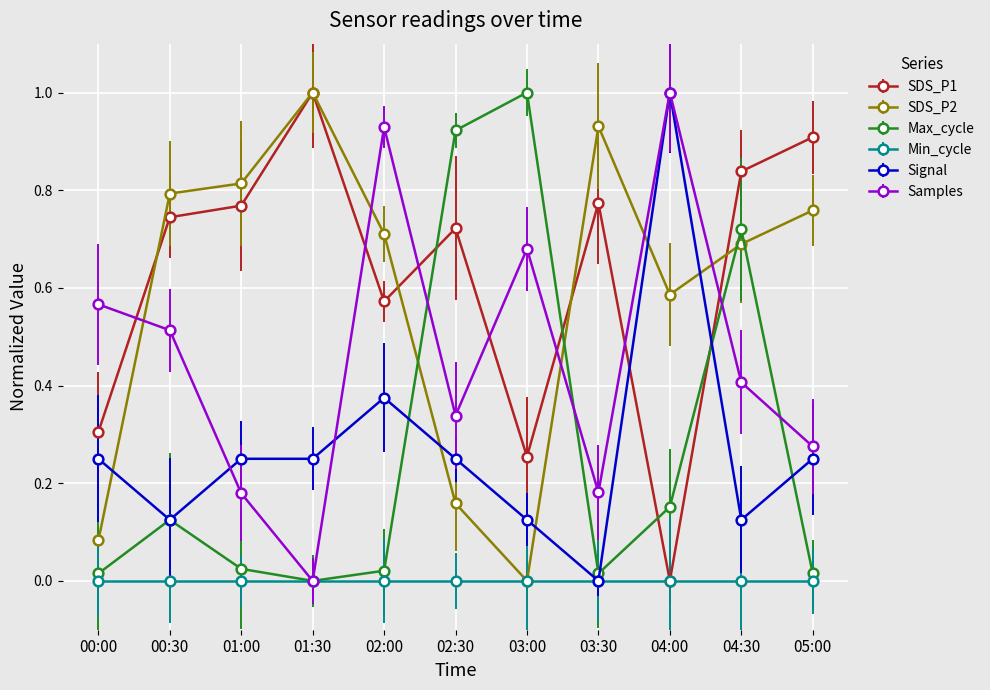

Is the value of Samples at 03:30 greater than the value of Signal at 03:30?

Yes